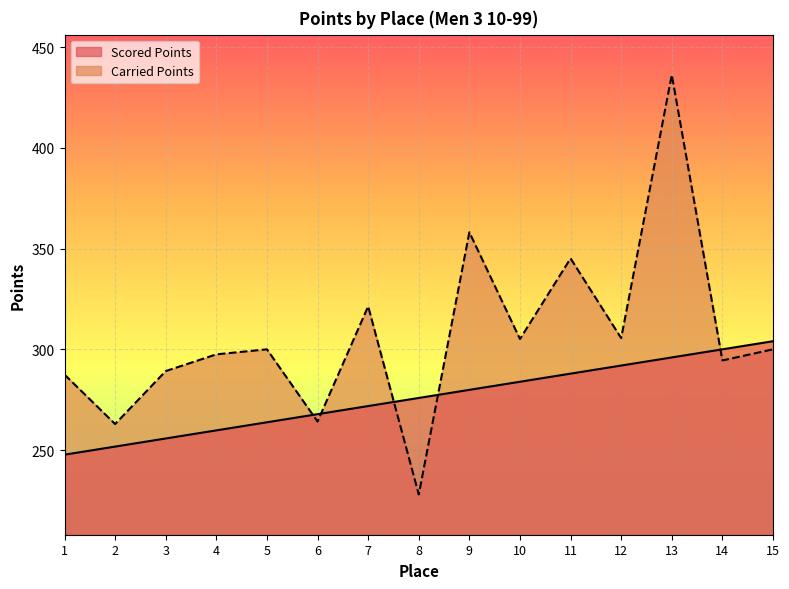

Between which two adjacent categories do Scored Points and Carried Points first intersect?

5 and 6